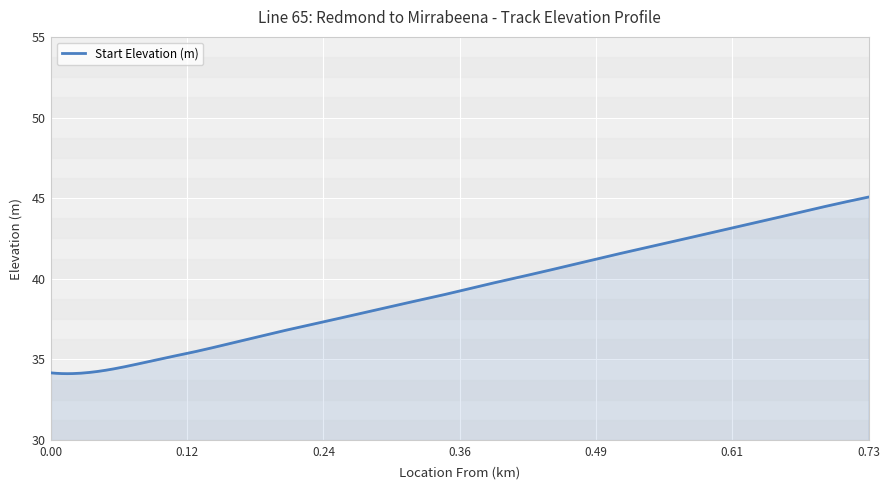

What is the greatest value displayed?

45.1